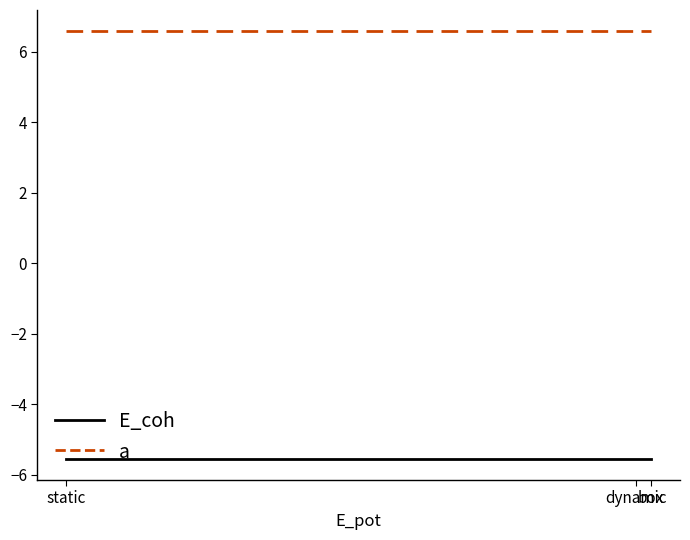

How many categories are shown in the chart?

3